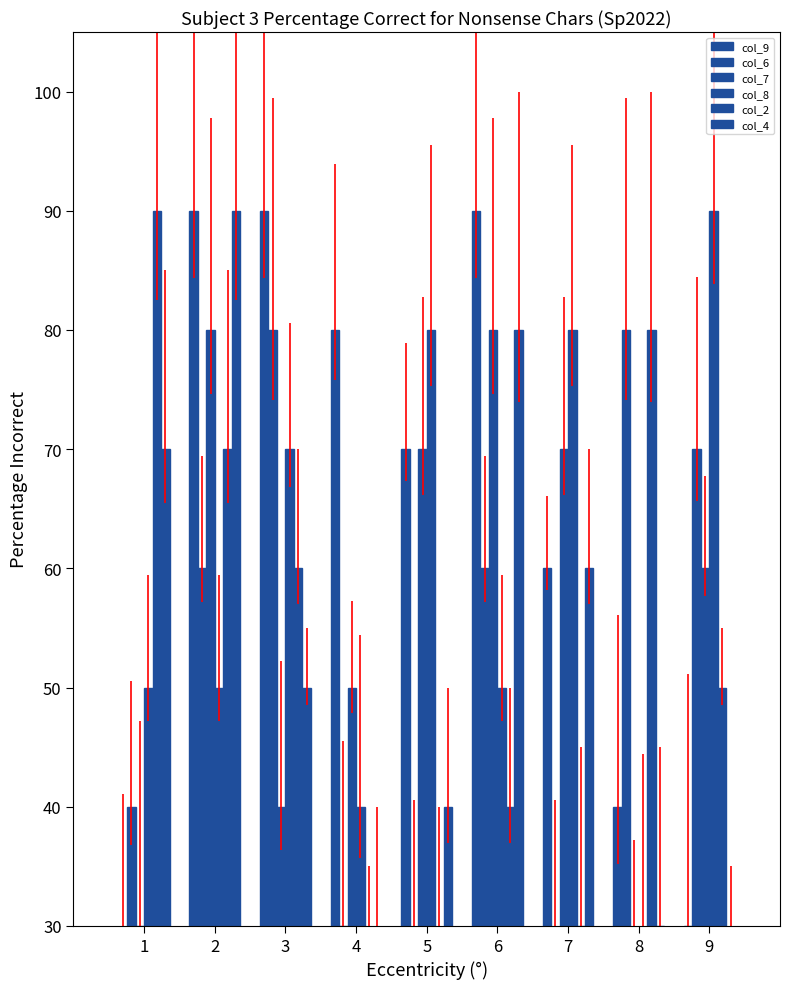

Are the bars horizontal?

No